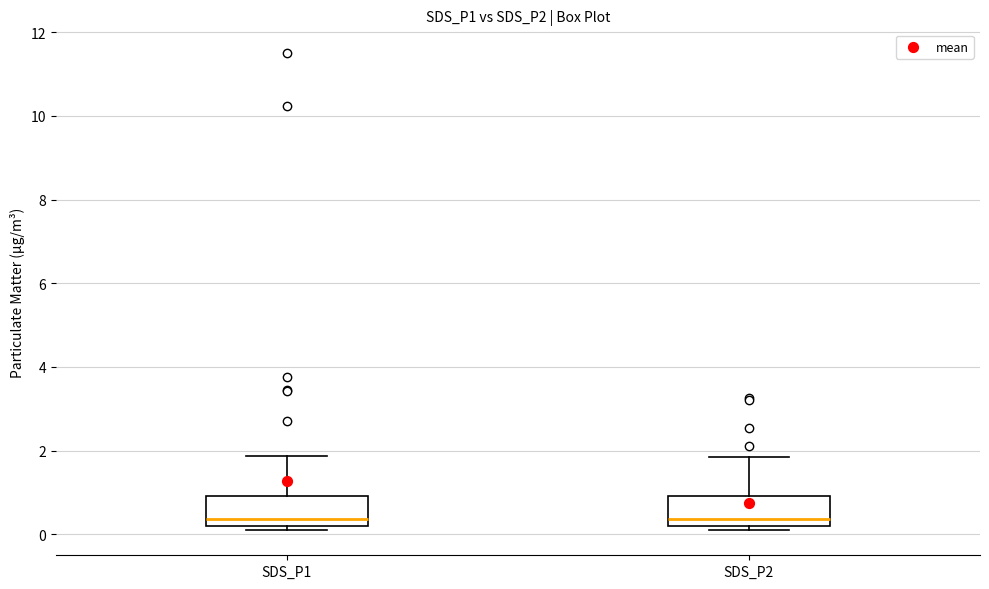

Reading left to right, read every box against the y-axis: the position of its median line, the range the box covers, and the ends of its whiskers. The values are not printed on the chart, so give them approximately, as read against the axis.

SDS_P1: median 0.4, box 0.2 to 1.0, whiskers 0.2 (just below the box's lower edge) to 1.8
SDS_P2: median 0.4, box 0.2 to 1.0, whiskers 0.2 (just below the box's lower edge) to 1.8